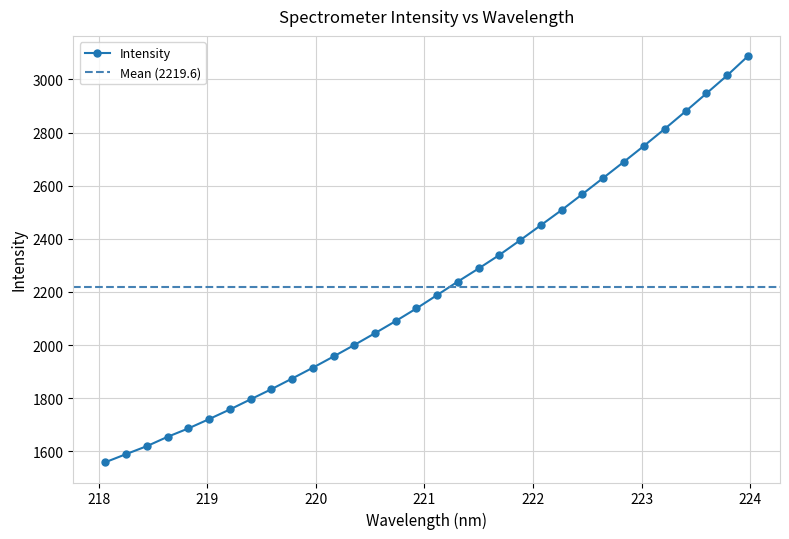

What is the change in value from 222.0721 to 223.5987?

+496.2